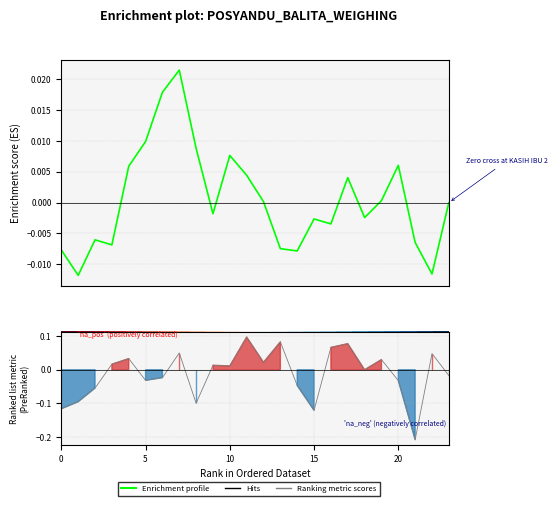

At which label does Ranking metric scores reach its minimum?

21